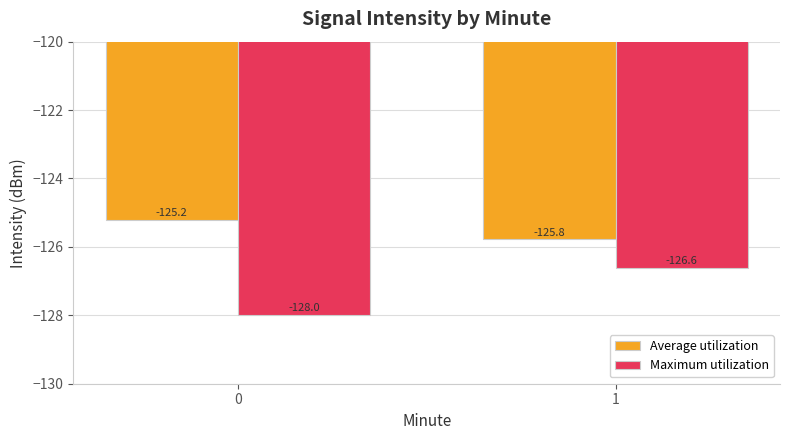

Rank the series at 0 from lowest to highest value.

Maximum utilization, Average utilization